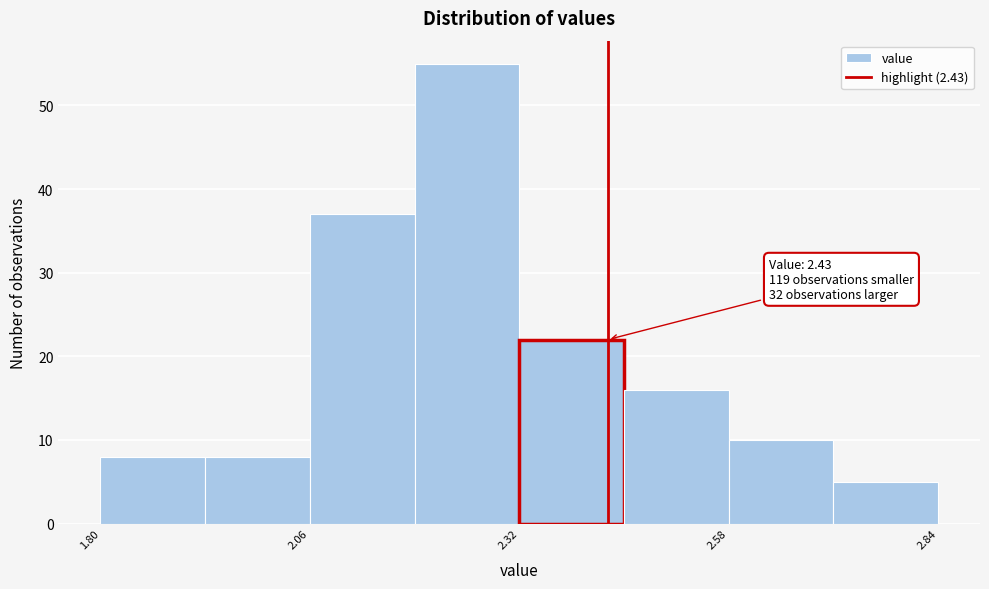

Read against the x-axis, roughly where is the centre of the tallest bar?

2.25